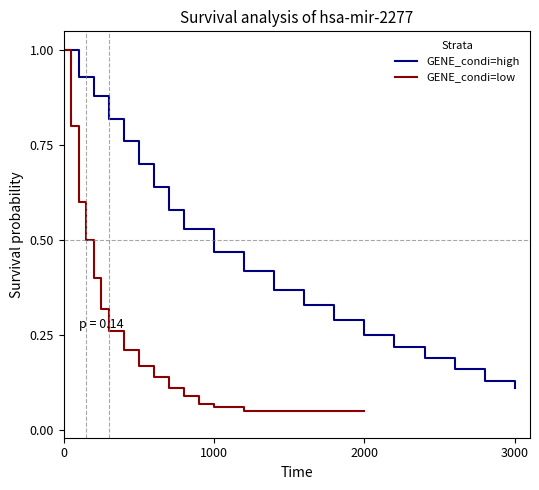

At how many categories does at least one series exceed 0?

20